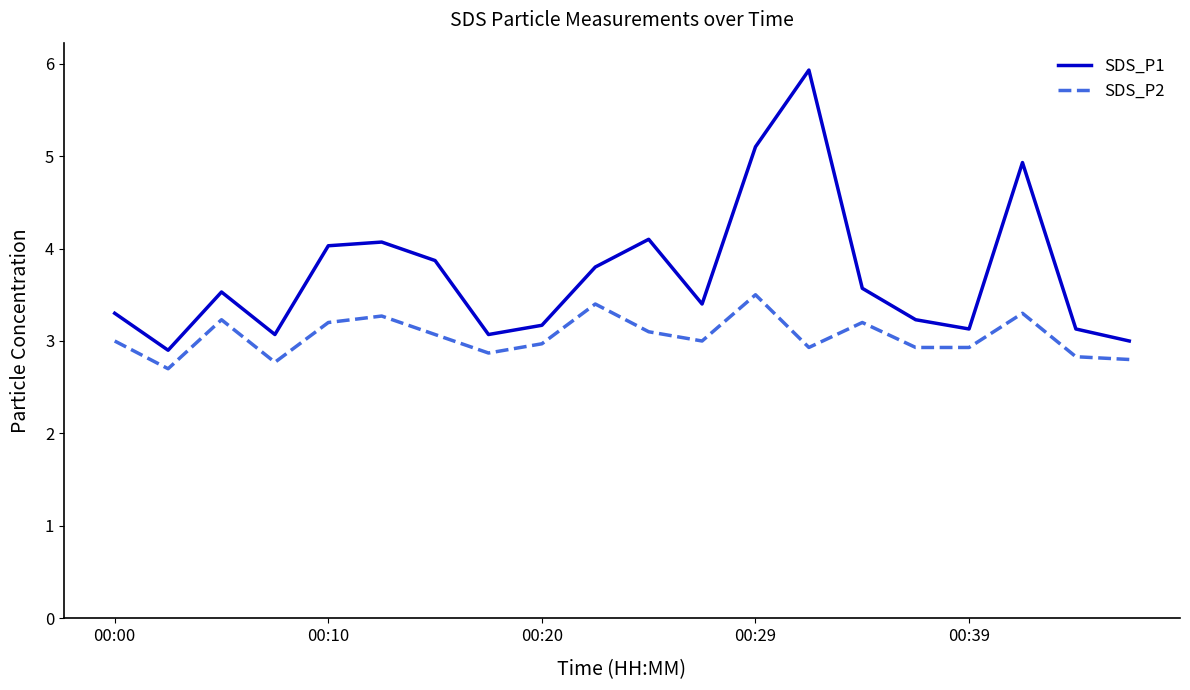

What is the minimum value for SDS_P1?

2.9